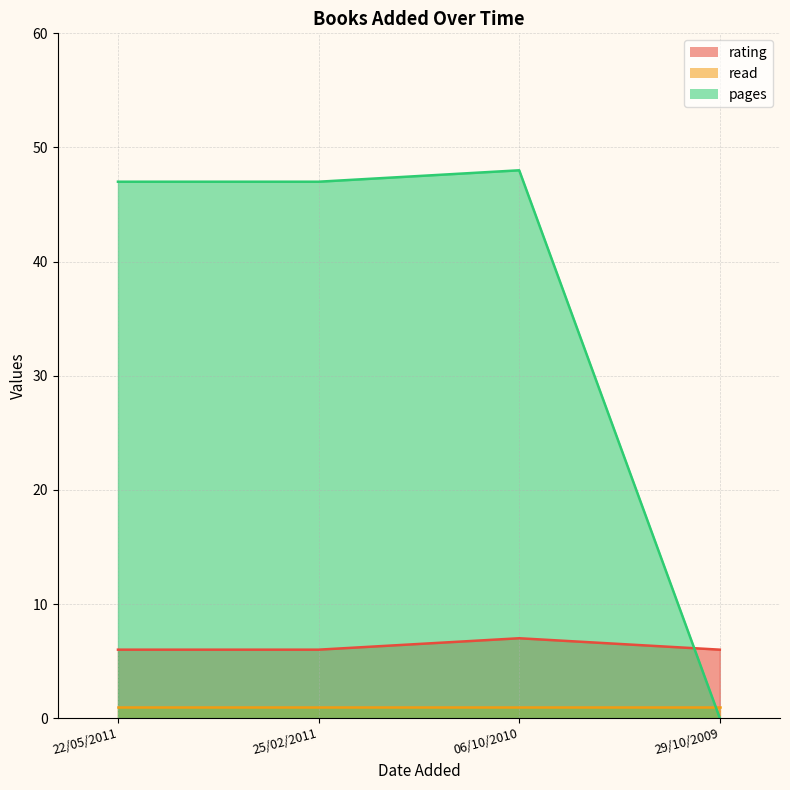

At which category is the sum across all series the highest?

06/10/2010